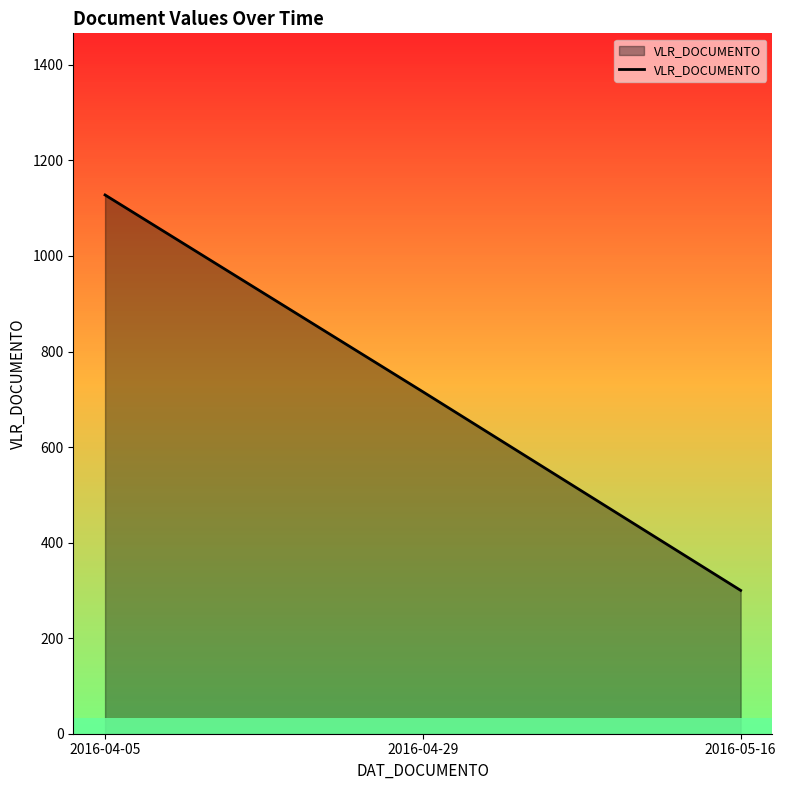

What is the ratio of the value at 2016-04-29 to the value at 2016-05-16?

2.4